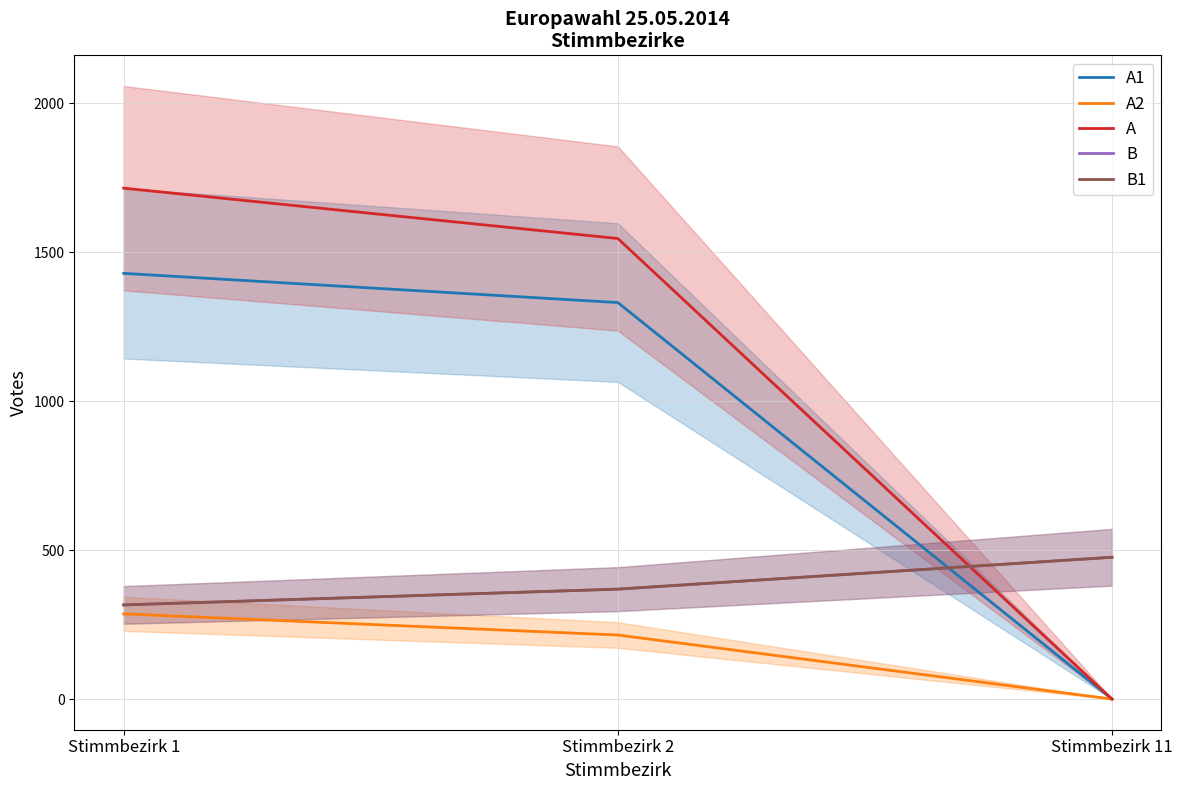

Rank the categories by A1 value from highest to lowest.

Stimmbezirk 1, Stimmbezirk 2, Stimmbezirk 11